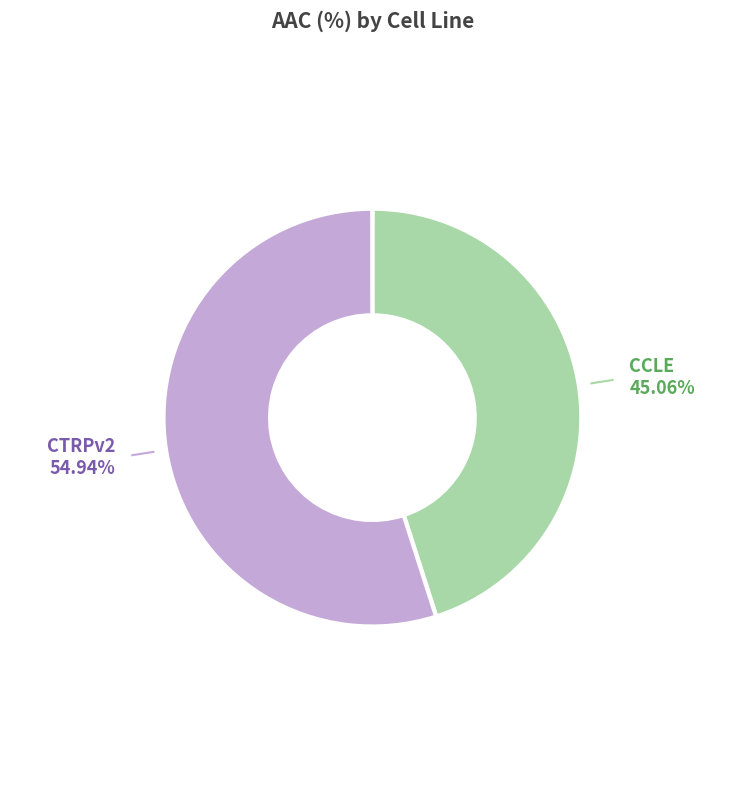

Does any single category account for the majority?

Yes